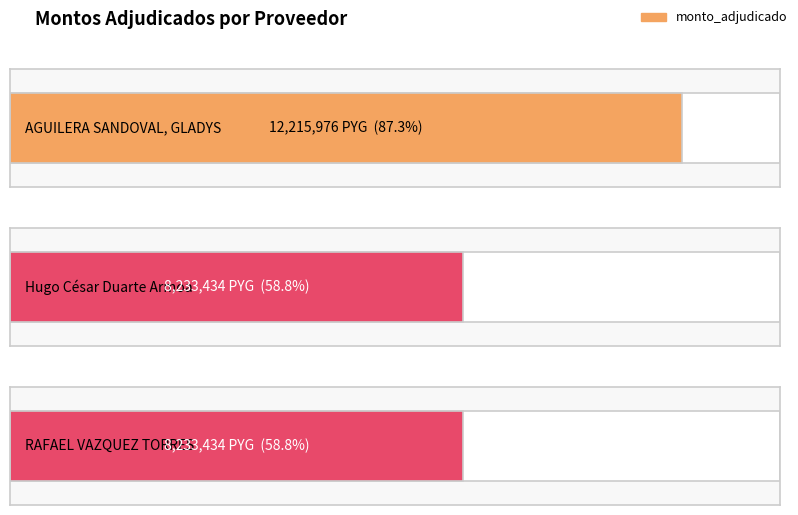

Between RAFAEL VAZQUEZ TORRES and AGUILERA SANDOVAL, GLADYS, which is larger?

AGUILERA SANDOVAL, GLADYS